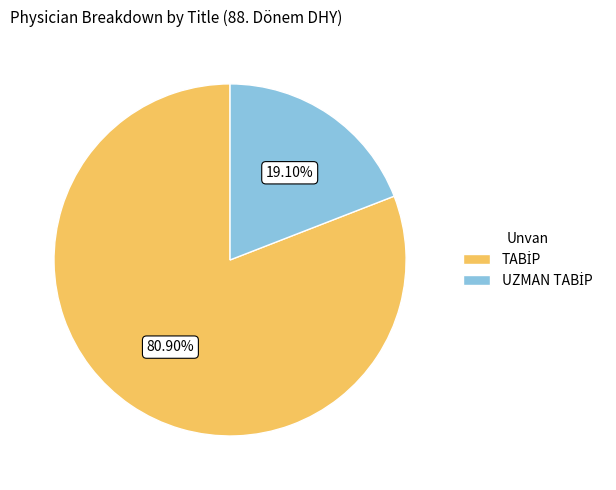

Is there a majority slice in this chart?

Yes